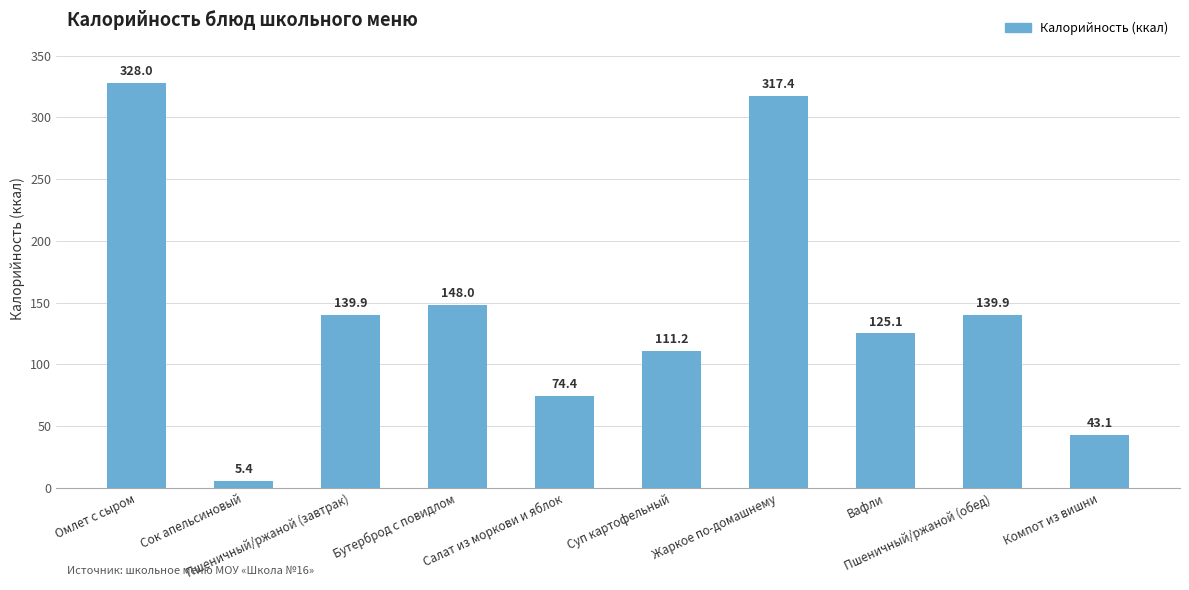

What is the difference between the values at Компот из вишни and Сок апельсиновый?

37.7